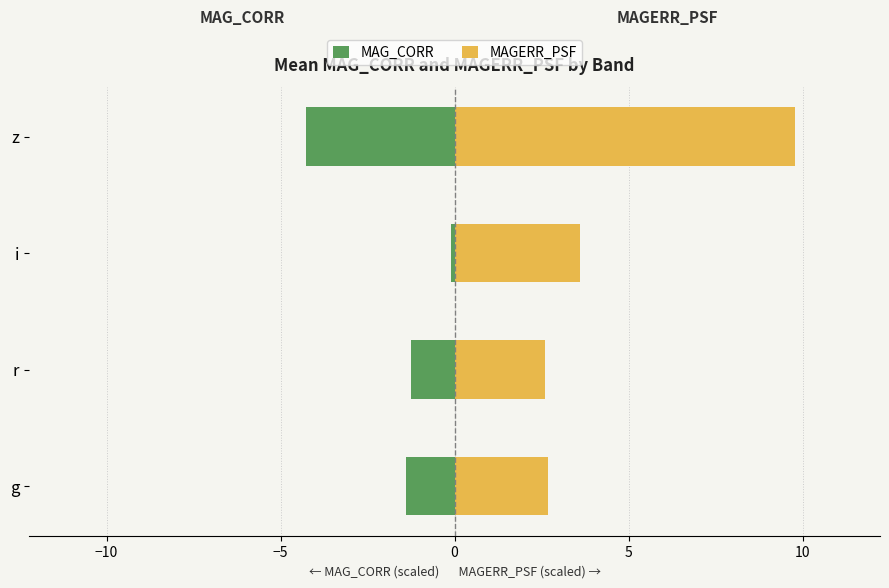

Is the value of MAG_CORR at r greater than the value of MAGERR_PSF at g?

No